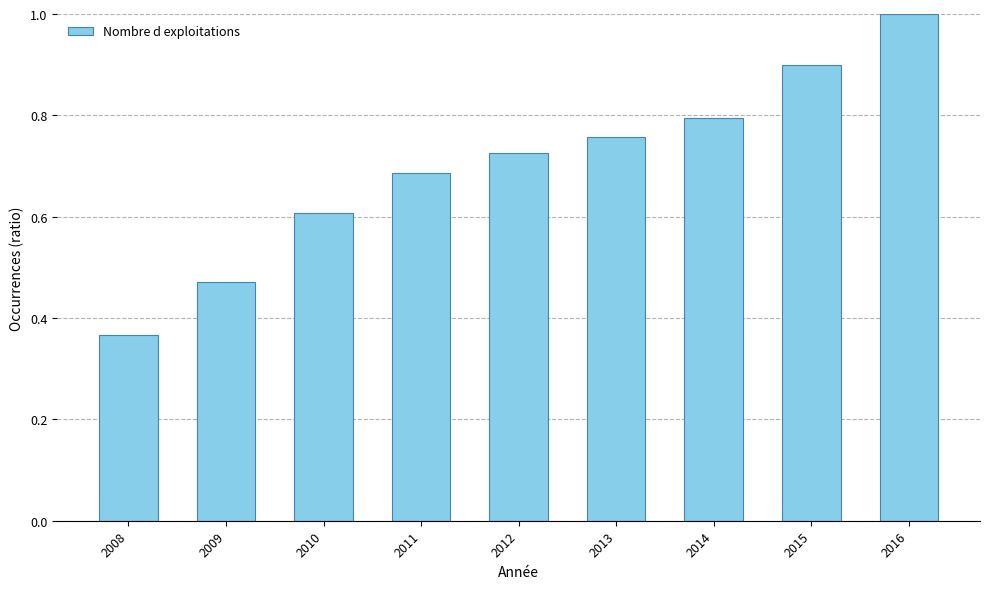

What value does the data have at 2010?

0.6